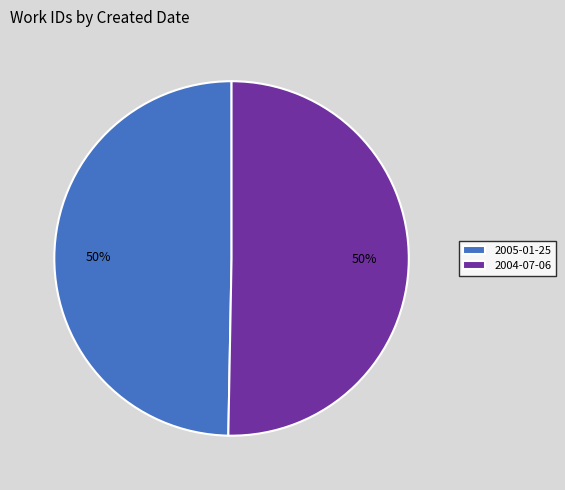

Approximately how many times larger is the value at 2004-07-06 compared to 2005-01-25?

1.0